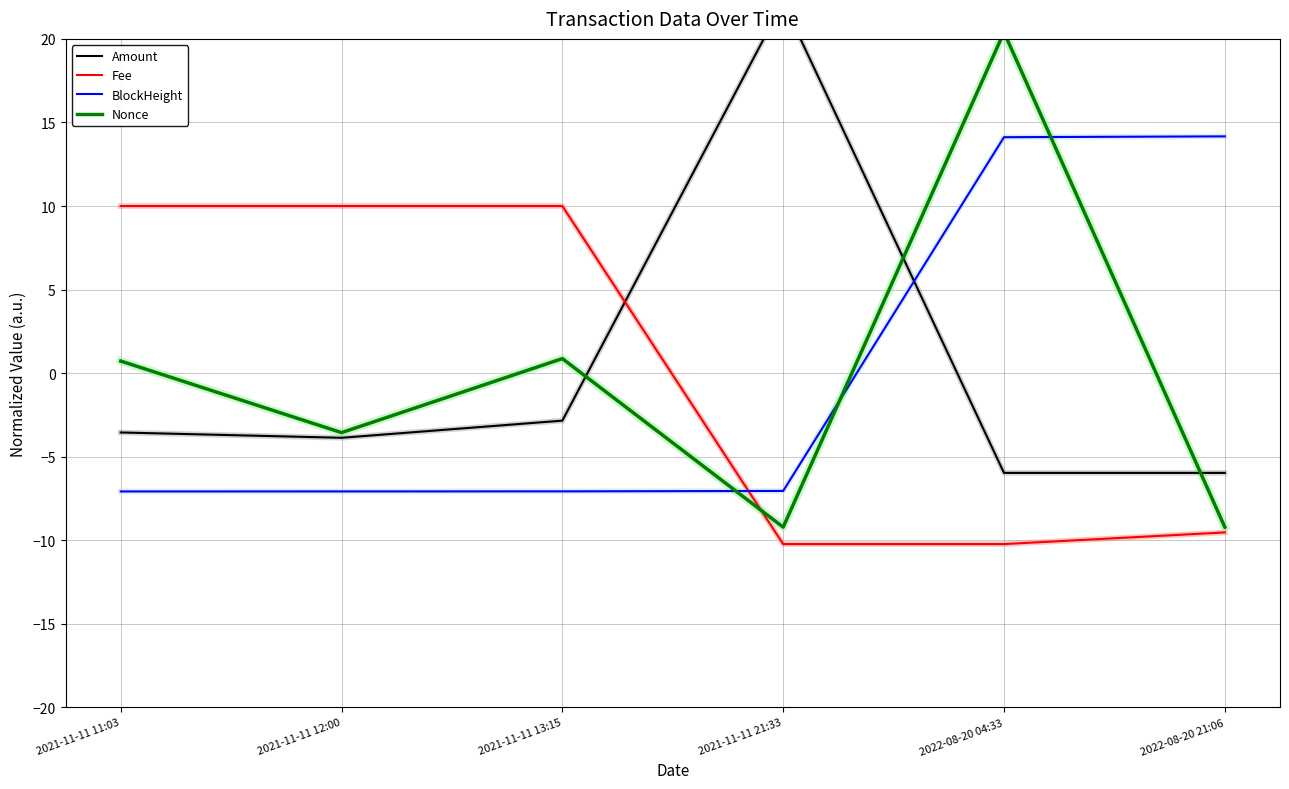

True or false: BlockHeight and Fee intersect in this chart.

True